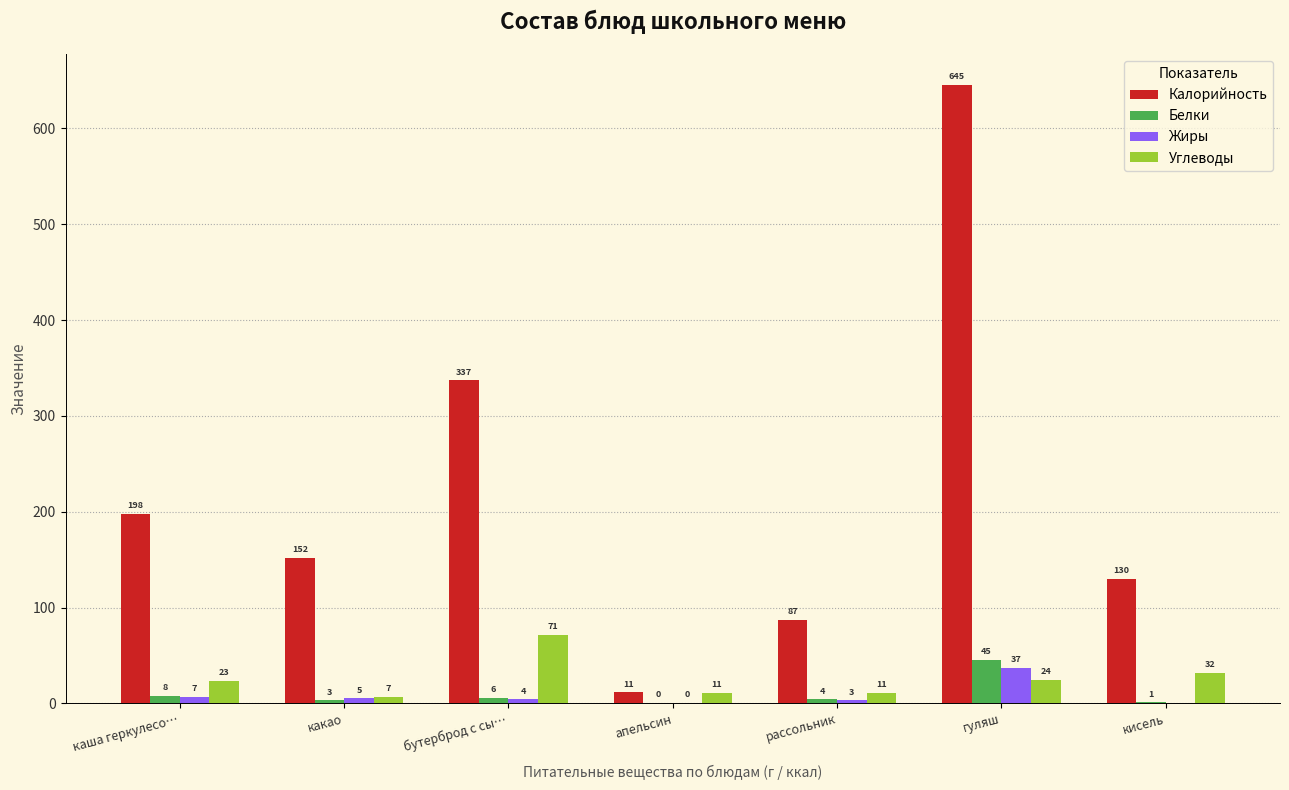

How many distinct data groups are displayed?

4